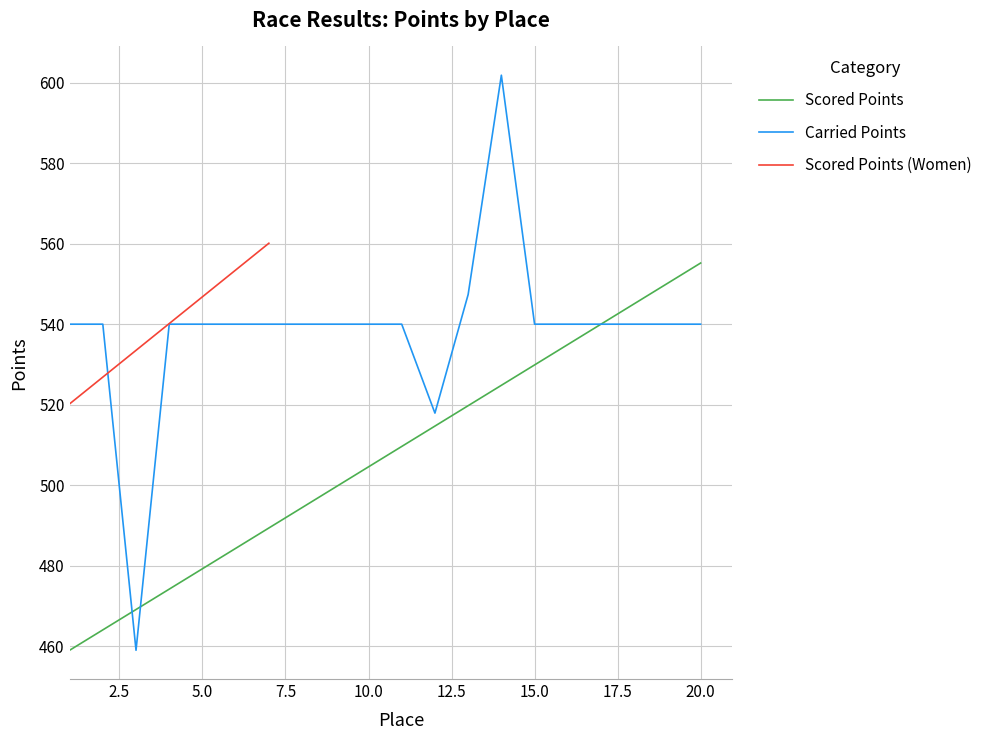

What is the lowest value of the Carried Points series?

459.0